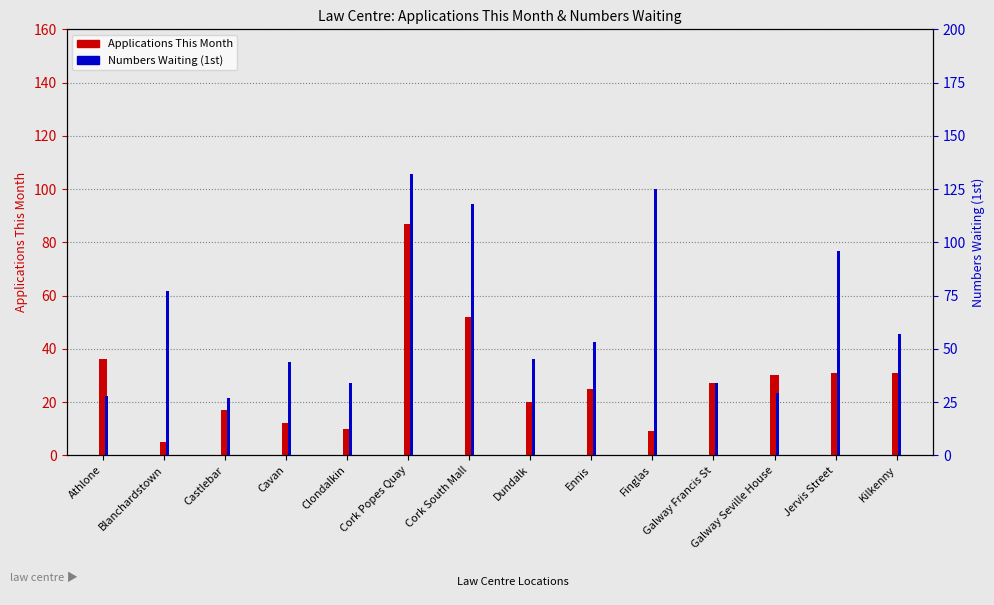

How many values in the Numbers Waiting (1st) series exceed 53?

6